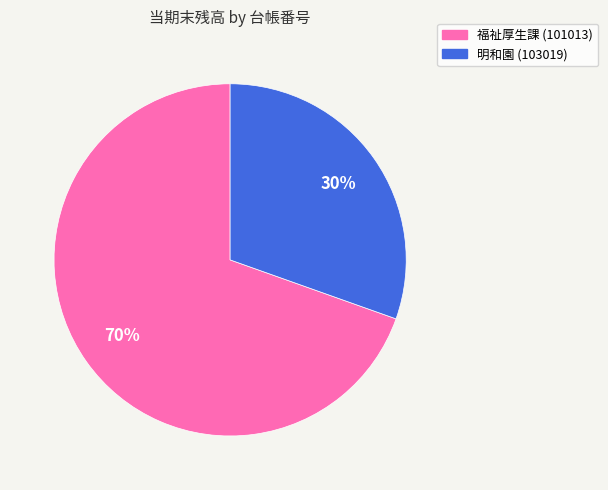

To the nearest percent, what is the average slice percentage?

50%